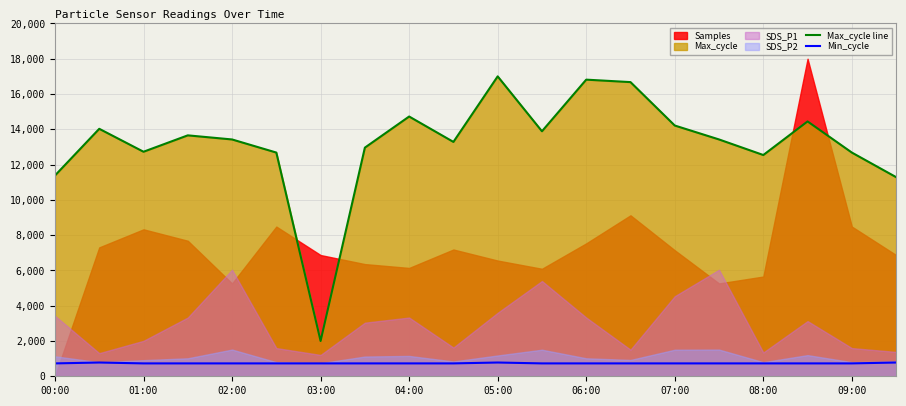

How many lines are shown in the chart?

2